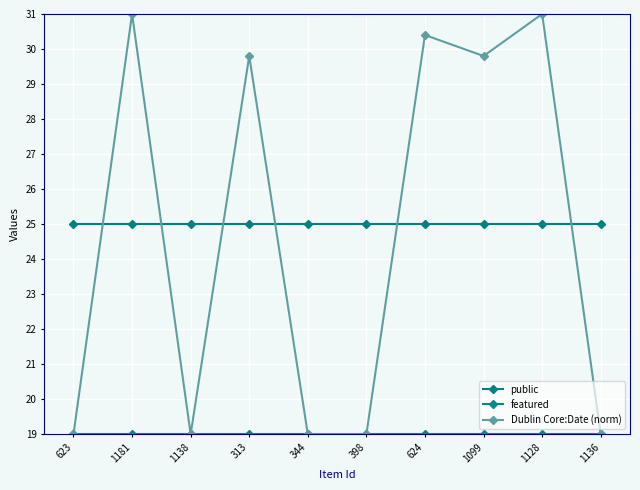

What is the sum of the Dublin Core:Date (norm) values at 344 and 624?

49.4